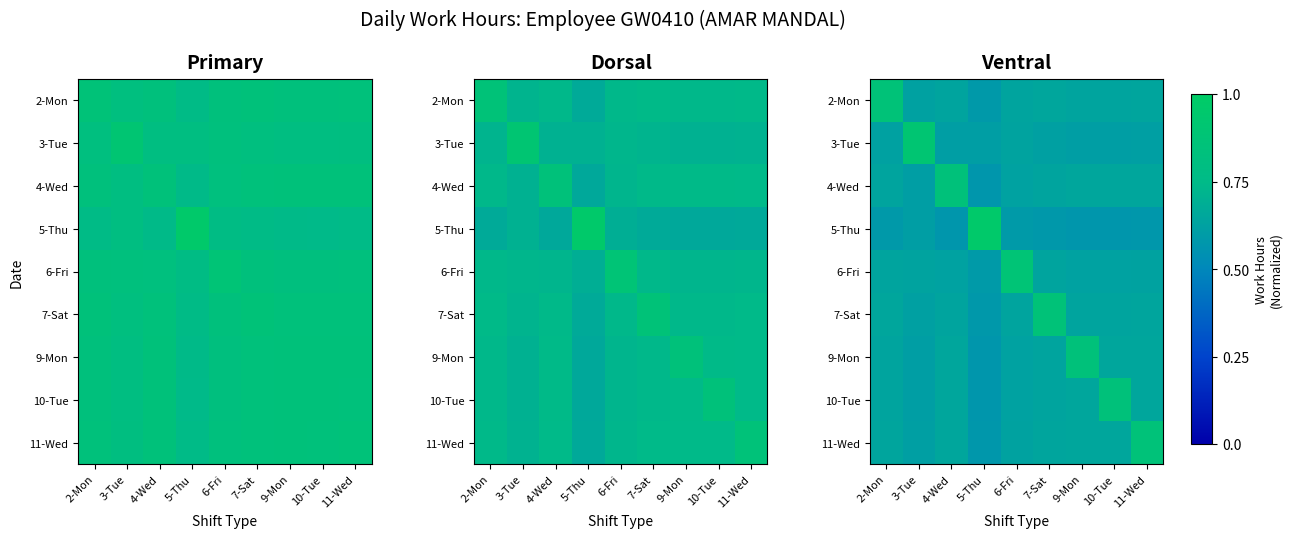

What is the sum of all 11-Wed values?

5.9